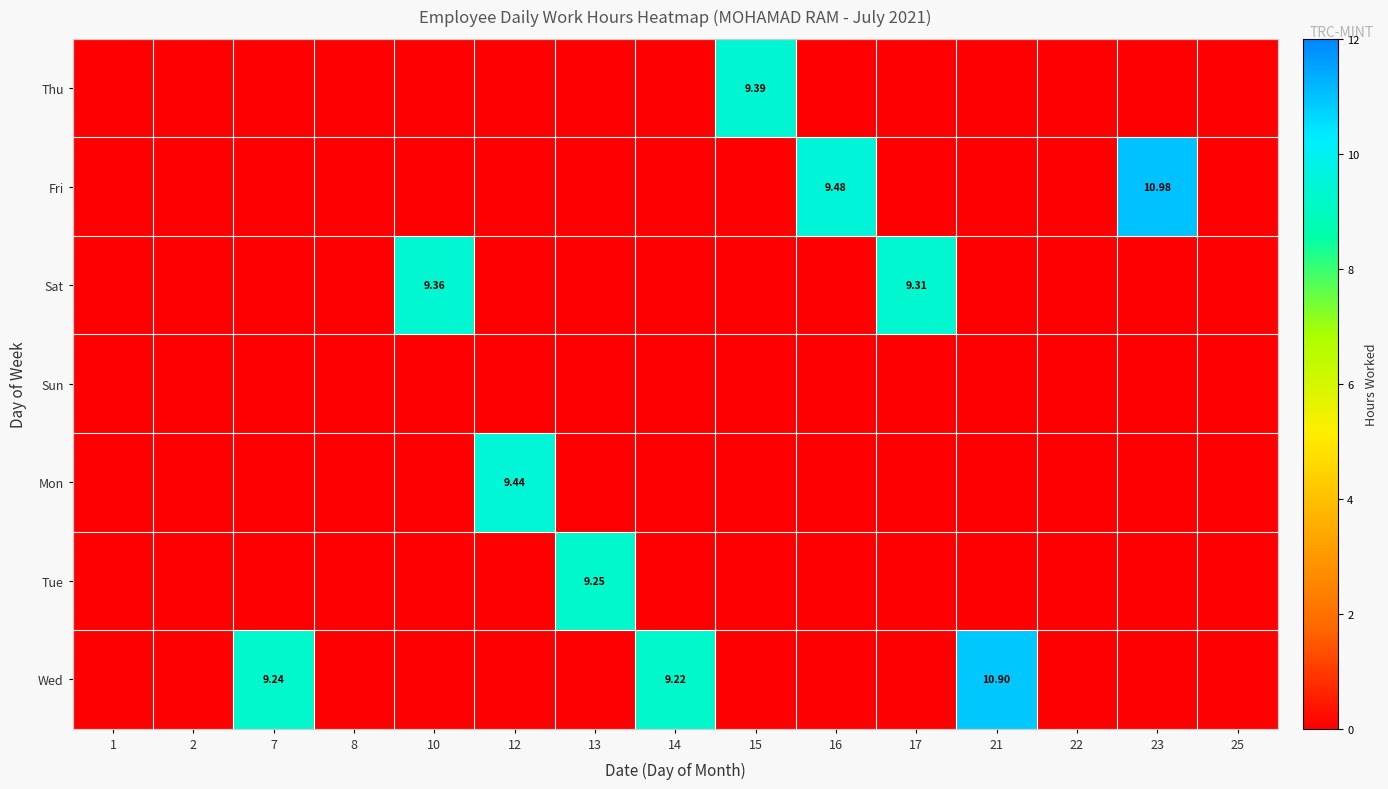

How many data points in Wed are above 0?

3